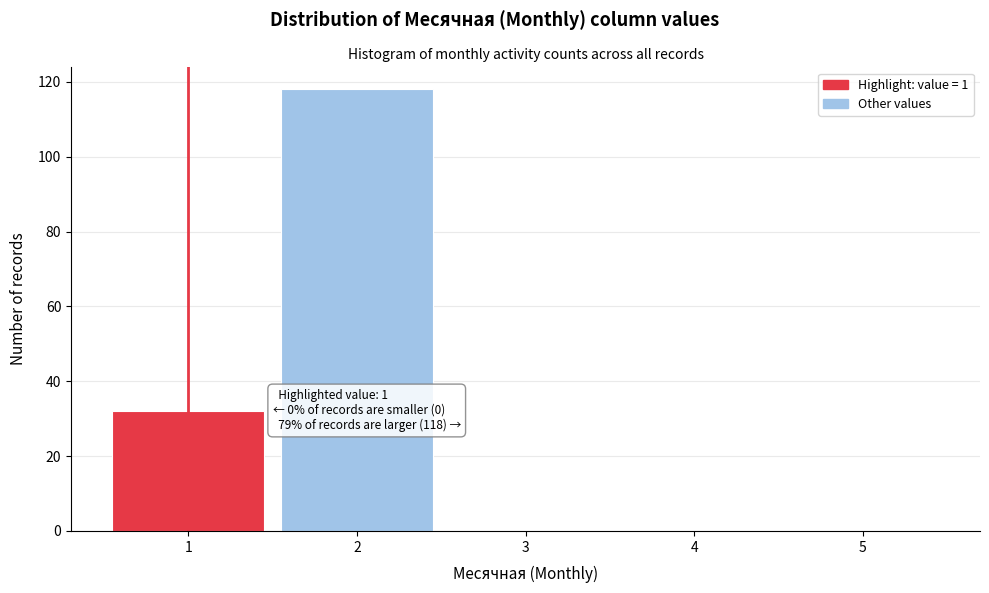

Over which range of the x-axis is the bar tallest?

1.5 to 2.5